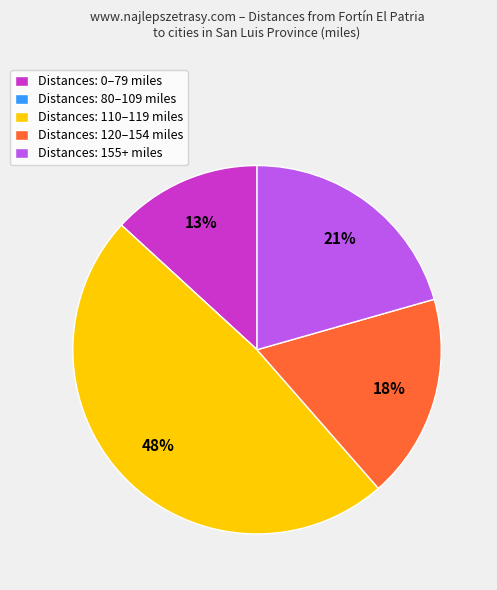

Does any single category account for the majority?

No